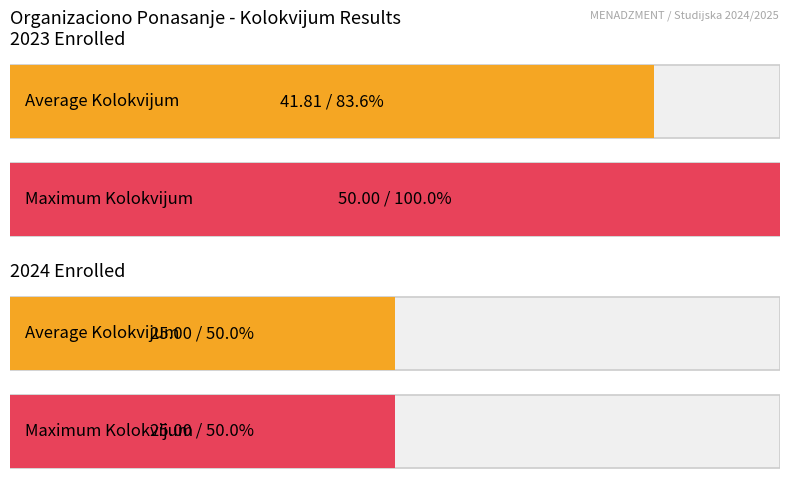

The Avg Kolokvijum (2023) series shows 16.9 at 2024. True or false?

False